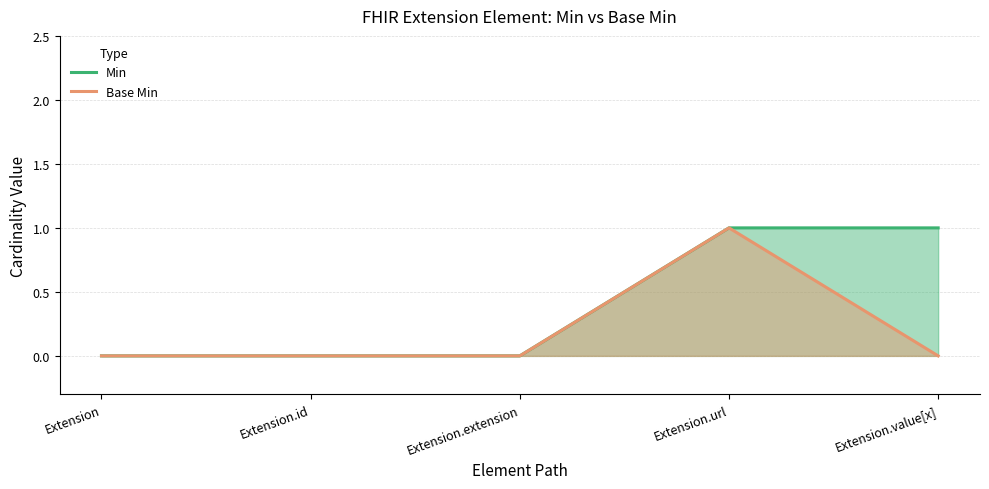

Where is Min nearest to the value 0?

Extension